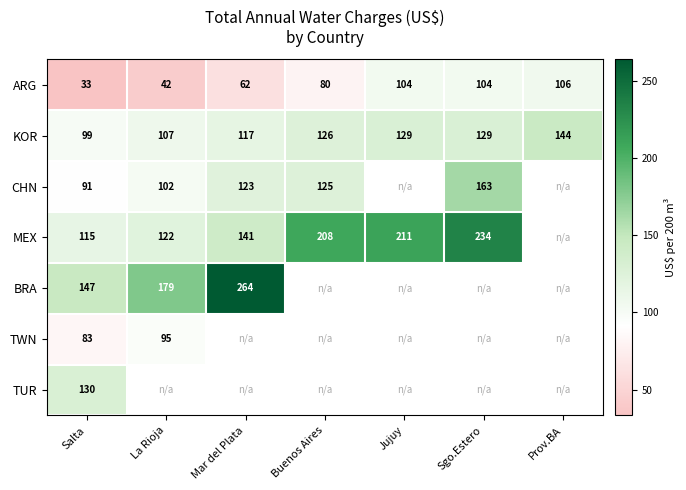

What is the difference between the highest and lowest values at Salta?

114.0